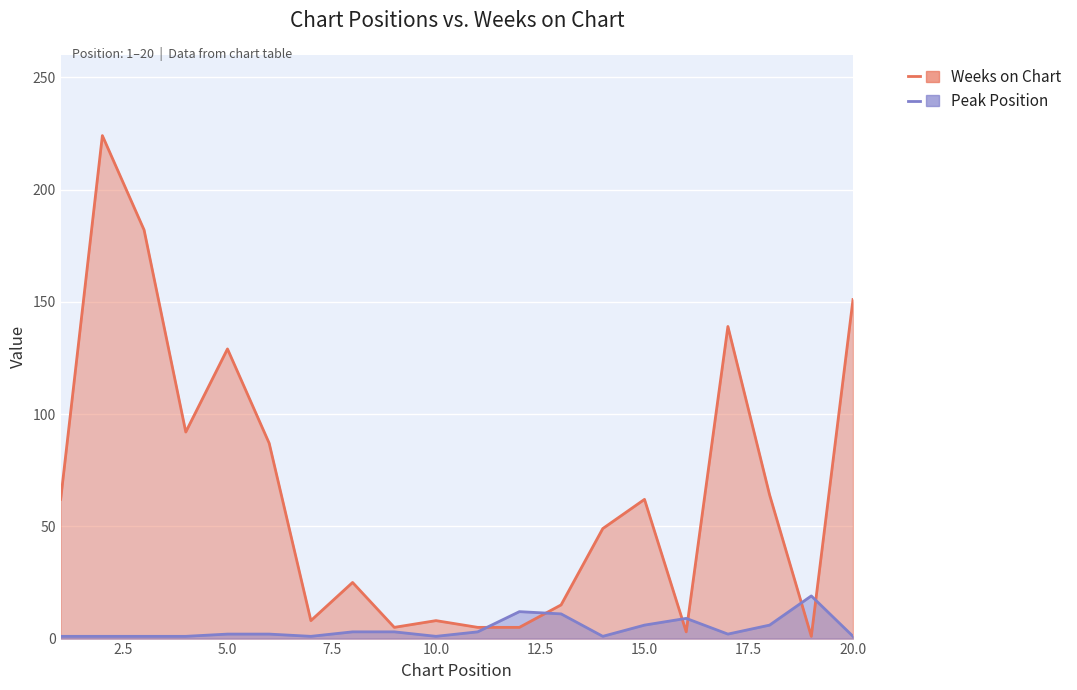

After their last crossing, which series has the higher values: Peak Position or Weeks on Chart?

Weeks on Chart